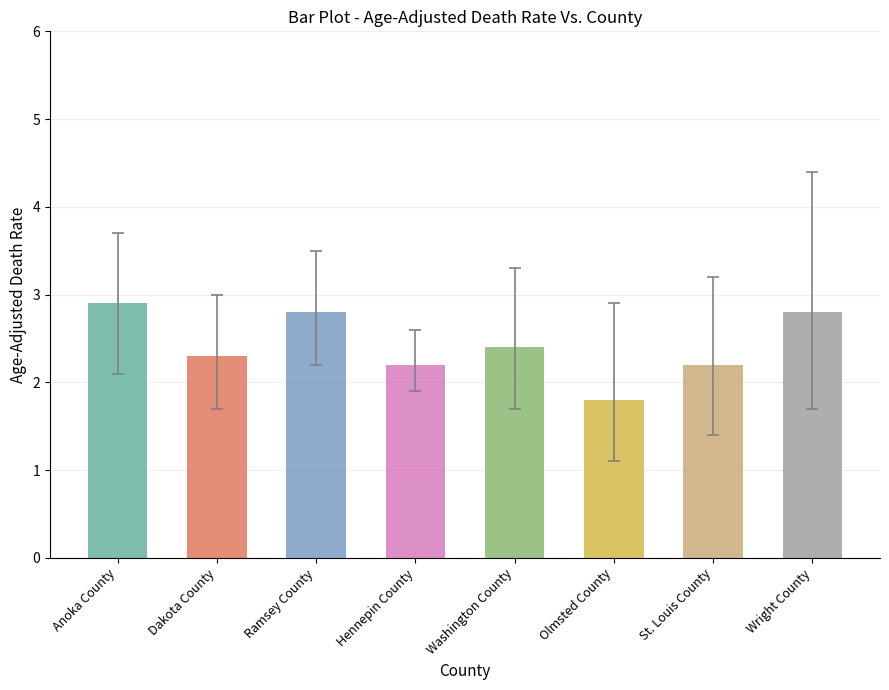

What is the value of the Lower CI bar at the 7th from the left?

1.4